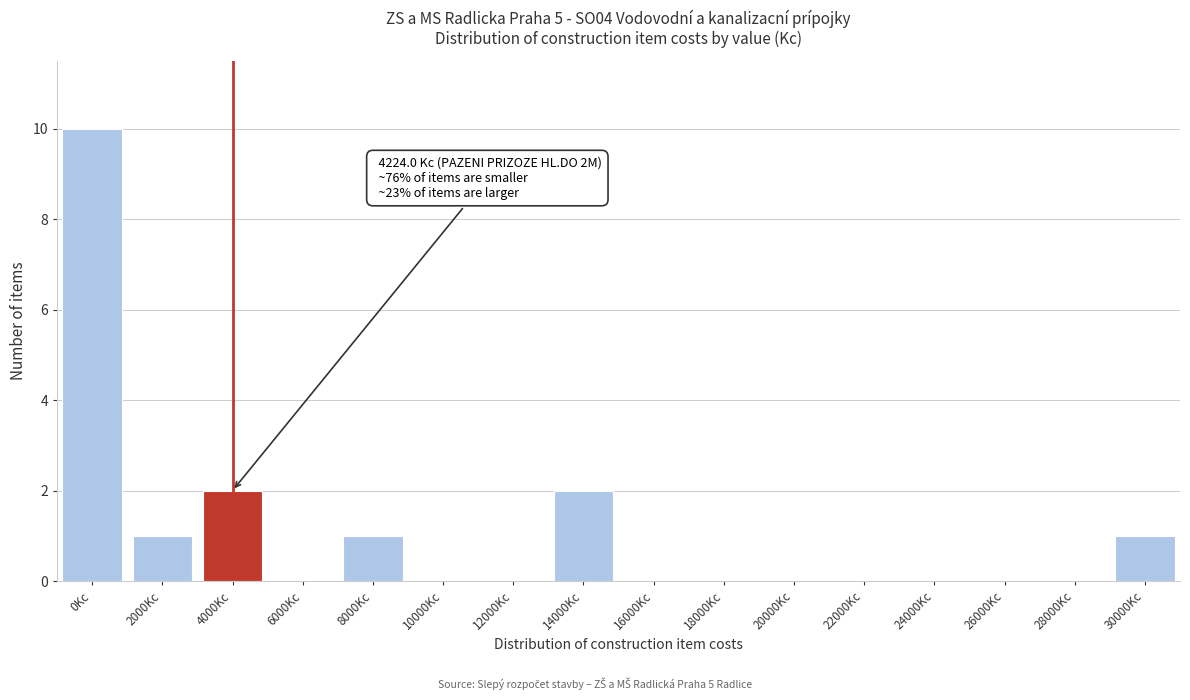

Reading left to right, what are all the values shown in this chart?

0Kc=10	2000Kc=1	4000Kc=2	6000Kc=0	8000Kc=1	10000Kc=0	12000Kc=0	14000Kc=2	16000Kc=0	18000Kc=0	20000Kc=0	22000Kc=0	24000Kc=0	26000Kc=0	28000Kc=0	30000Kc=1